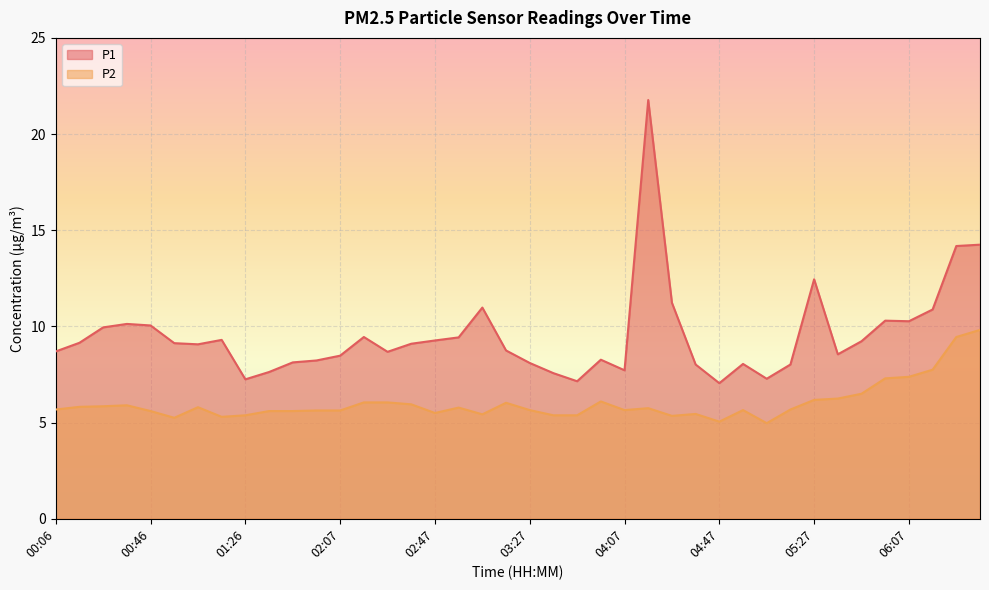

What is the minimum value shown in the chart?

5.0